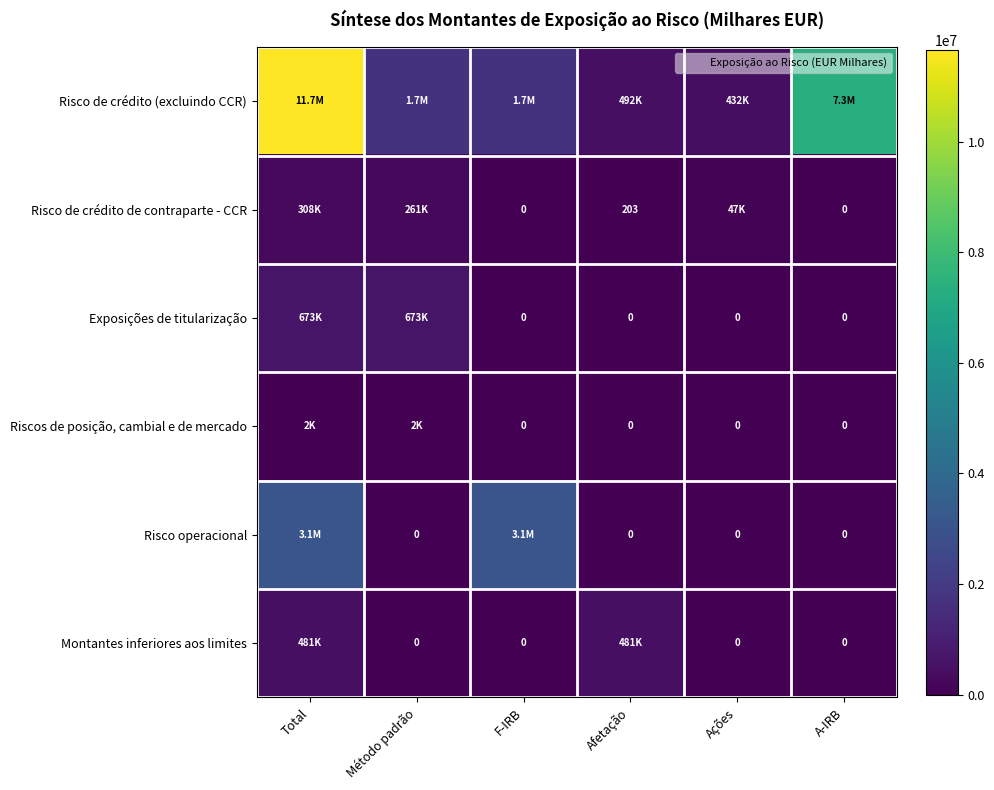

Which series has the largest total across all categories?

Risco de crédito (excluindo CCR)